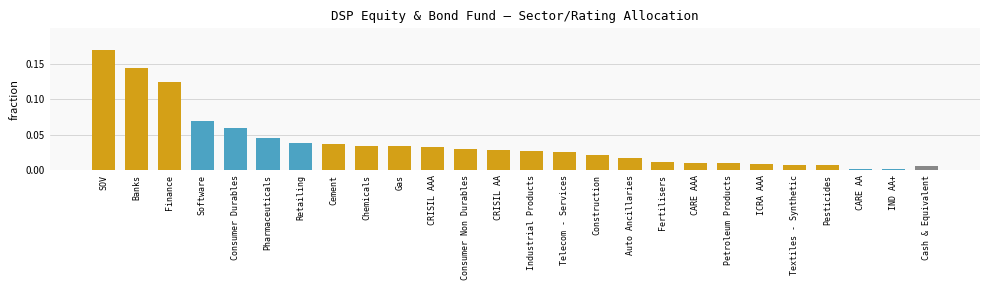

Between Consumer Durables and CARE AA, which is larger?

Consumer Durables